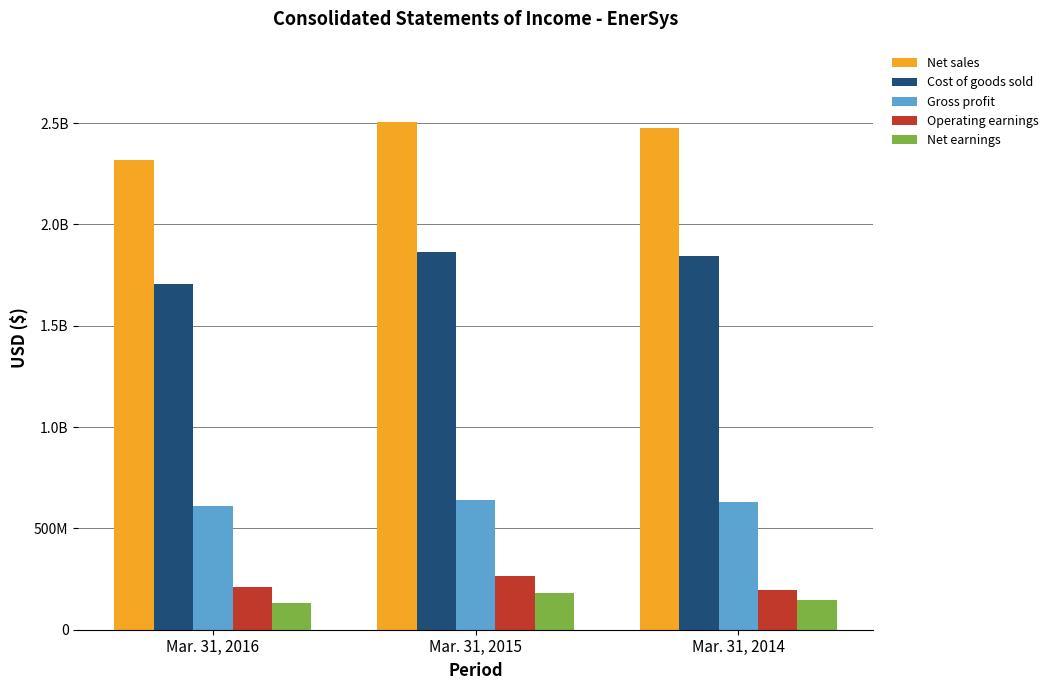

Does the chart contain any negative values?

No